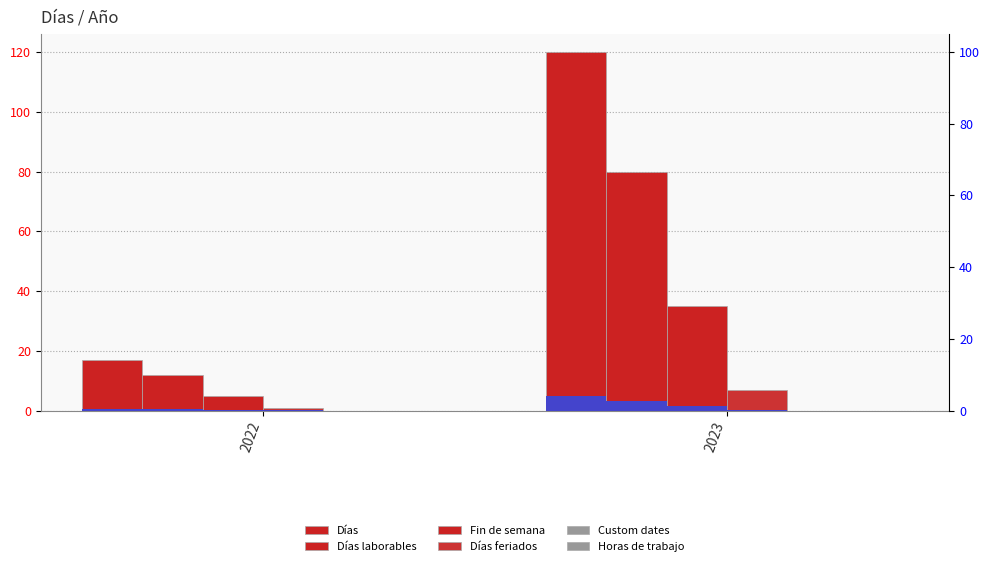

What is the total value across all series at 2022?

35